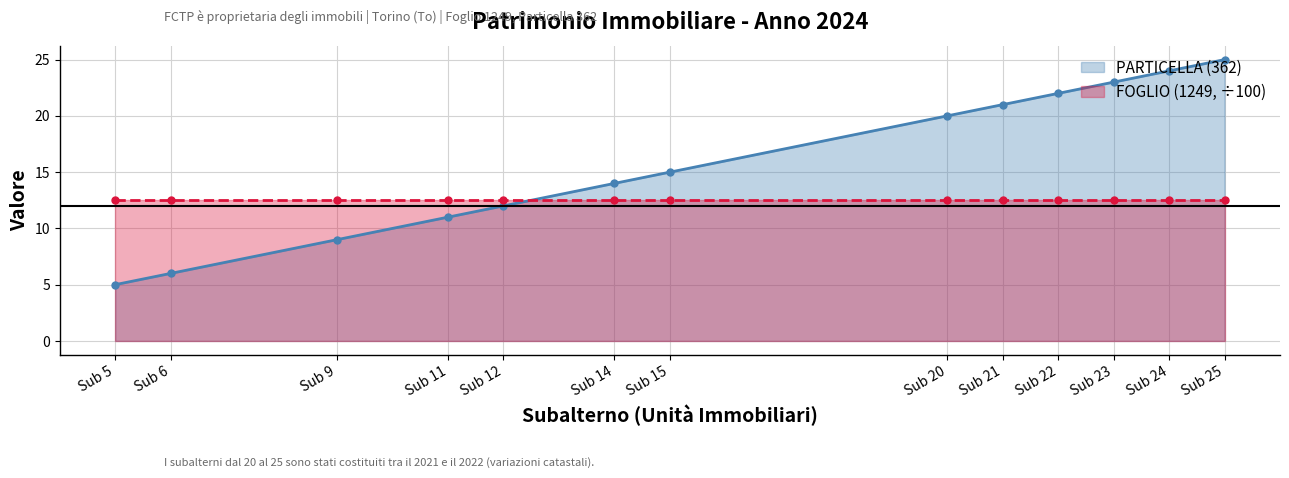

The value at Sub 21 is 21. True or false?

True